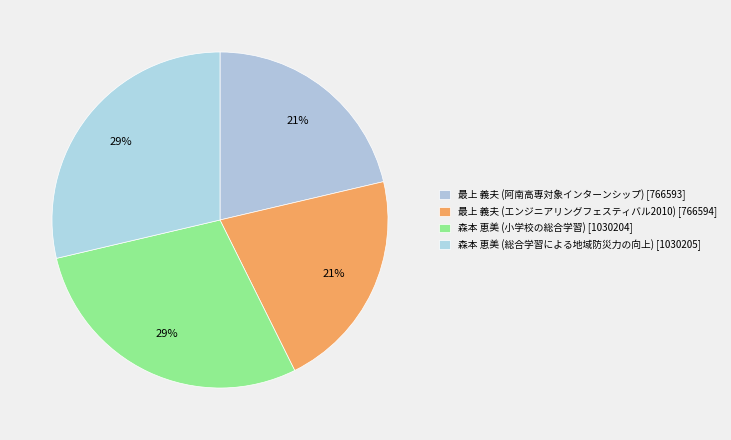

Count the number of slices in the pie.

4